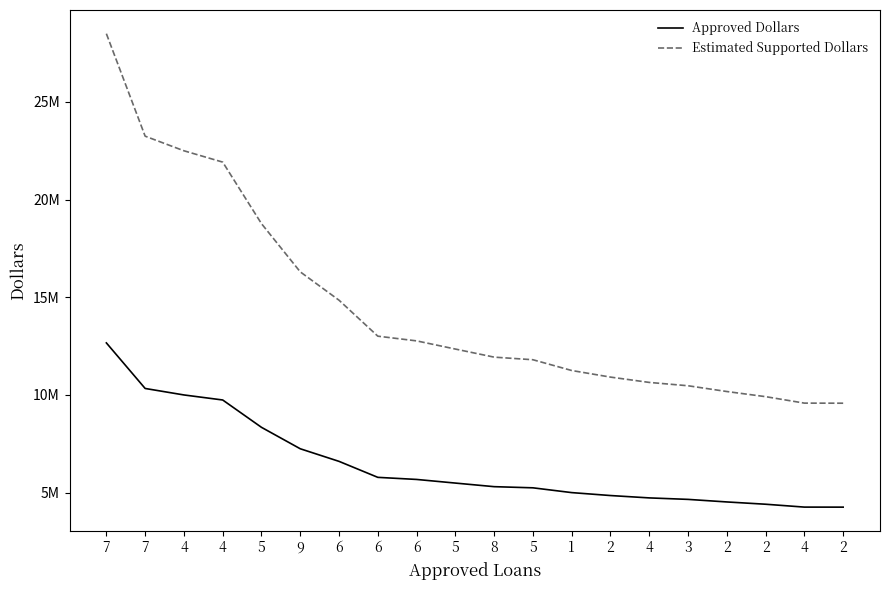

Does the chart display data point markers on the line(s)?

No